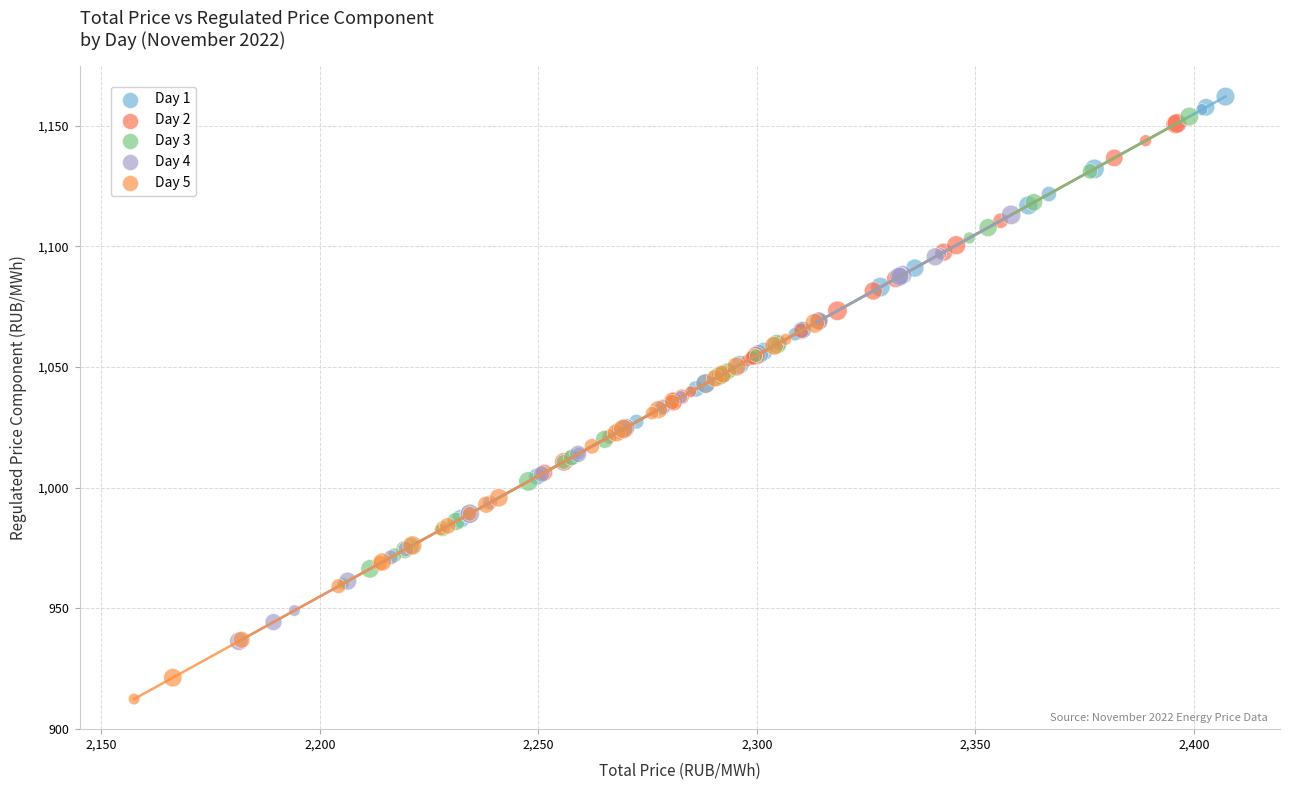

Which series reaches the minimum Y coordinate?

Day 5